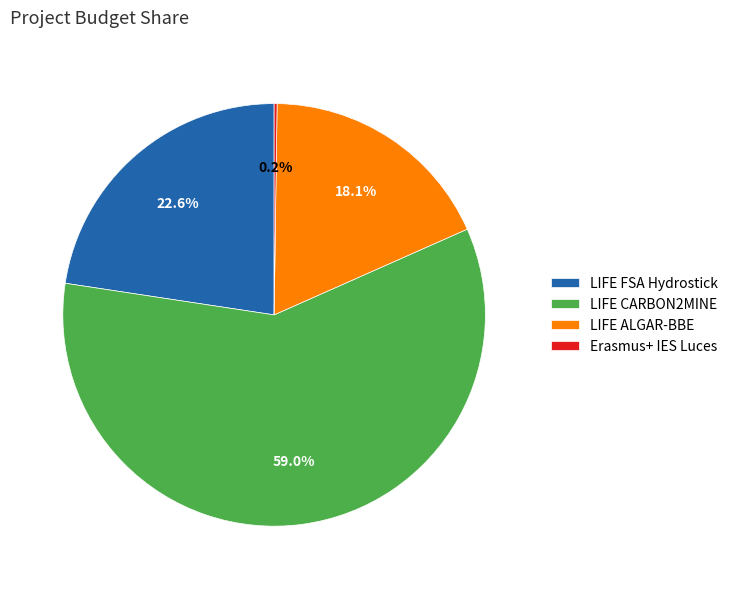

To the nearest percent, what is the difference between the largest and smallest slice percentages?

59%